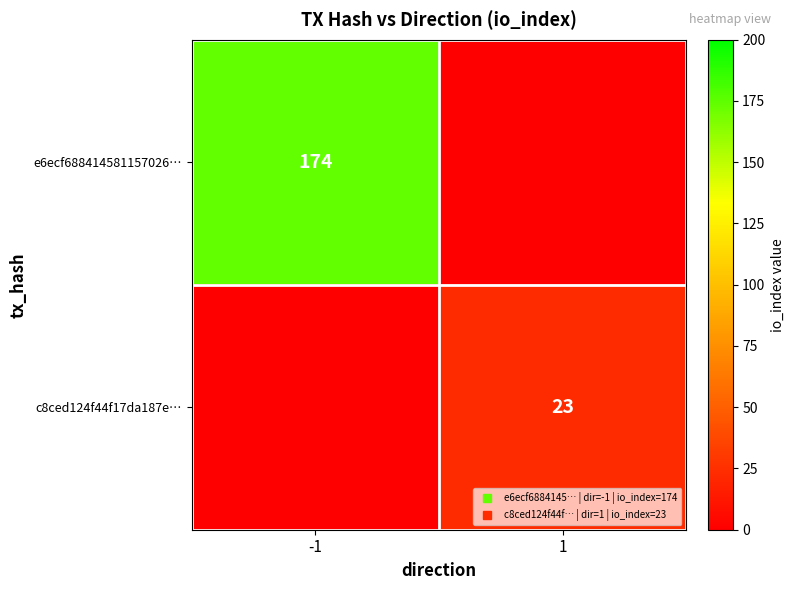

The e6ecf688414581157026… series shows 0 at 1. True or false?

True